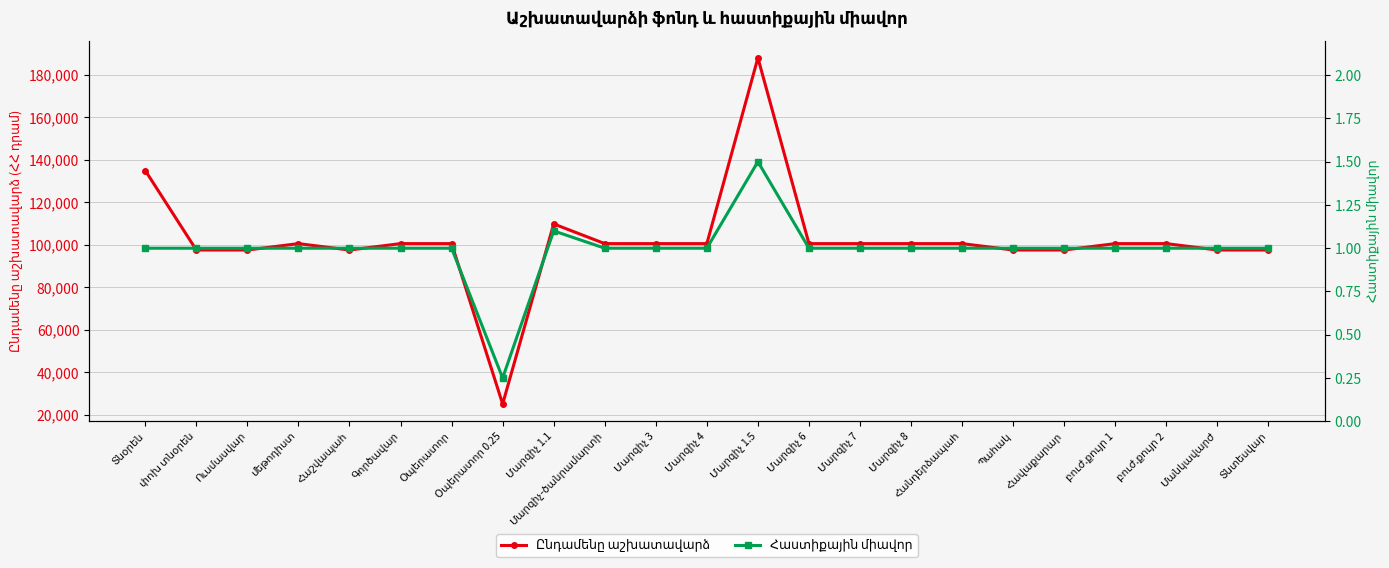

At which category is the sum across all series the highest?

Մարզիչ 1.5